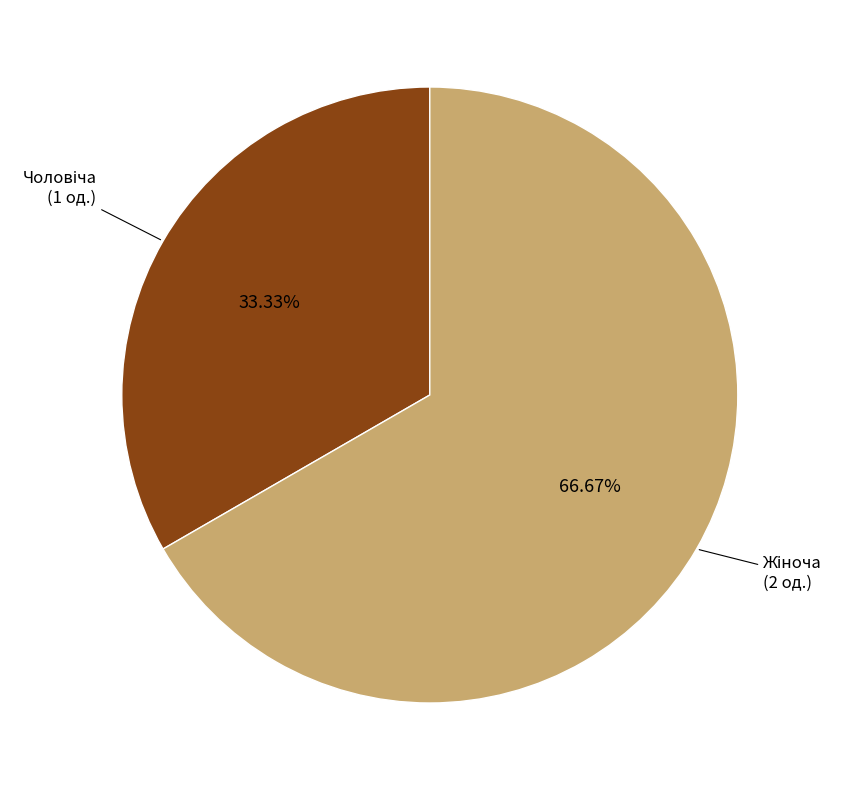

Is there any slice that represents more than half of the pie?

Yes